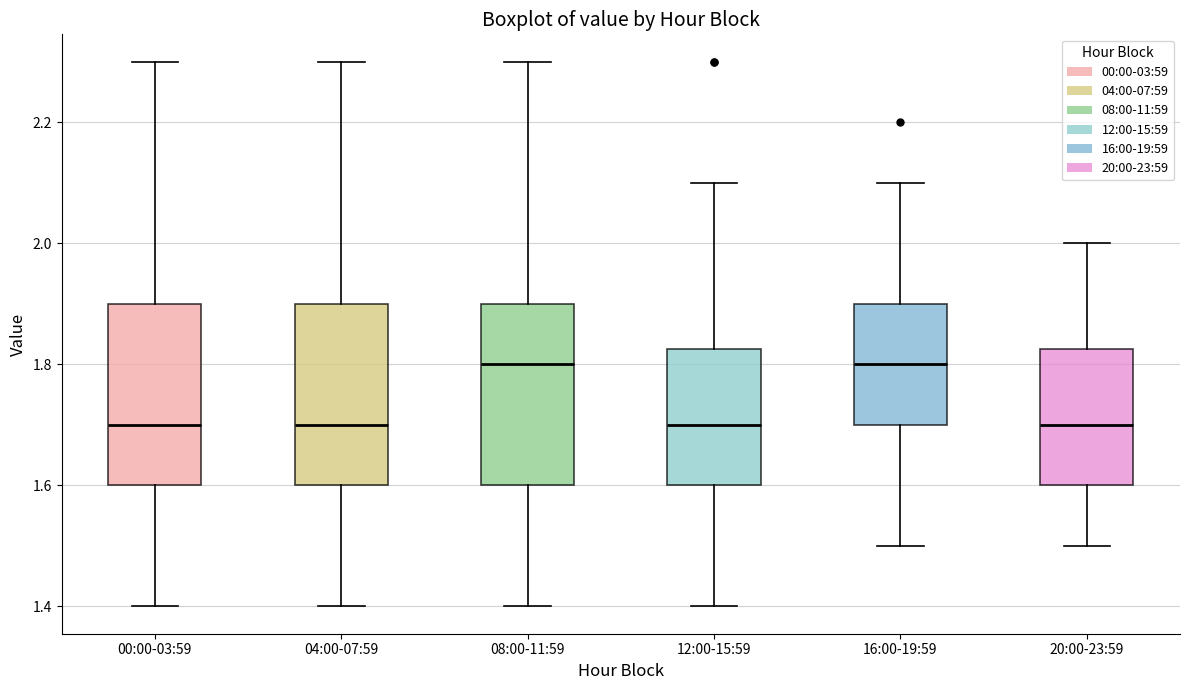

Reading left to right, read every box against the y-axis: the position of its median line, the range the box covers, and the ends of its whiskers. The values are not printed on the chart, so give them approximately, as read against the axis.

00:00-03:59: median 1.70, box 1.60 to 1.90, whiskers 1.40 to 2.30
04:00-07:59: median 1.70, box 1.60 to 1.90, whiskers 1.40 to 2.30
08:00-11:59: median 1.80, box 1.60 to 1.90, whiskers 1.40 to 2.30
12:00-15:59: median 1.70, box 1.60 to 1.82, whiskers 1.40 to 2.10
16:00-19:59: median 1.80, box 1.70 to 1.90, whiskers 1.50 to 2.10
20:00-23:59: median 1.70, box 1.60 to 1.82, whiskers 1.50 to 2.00